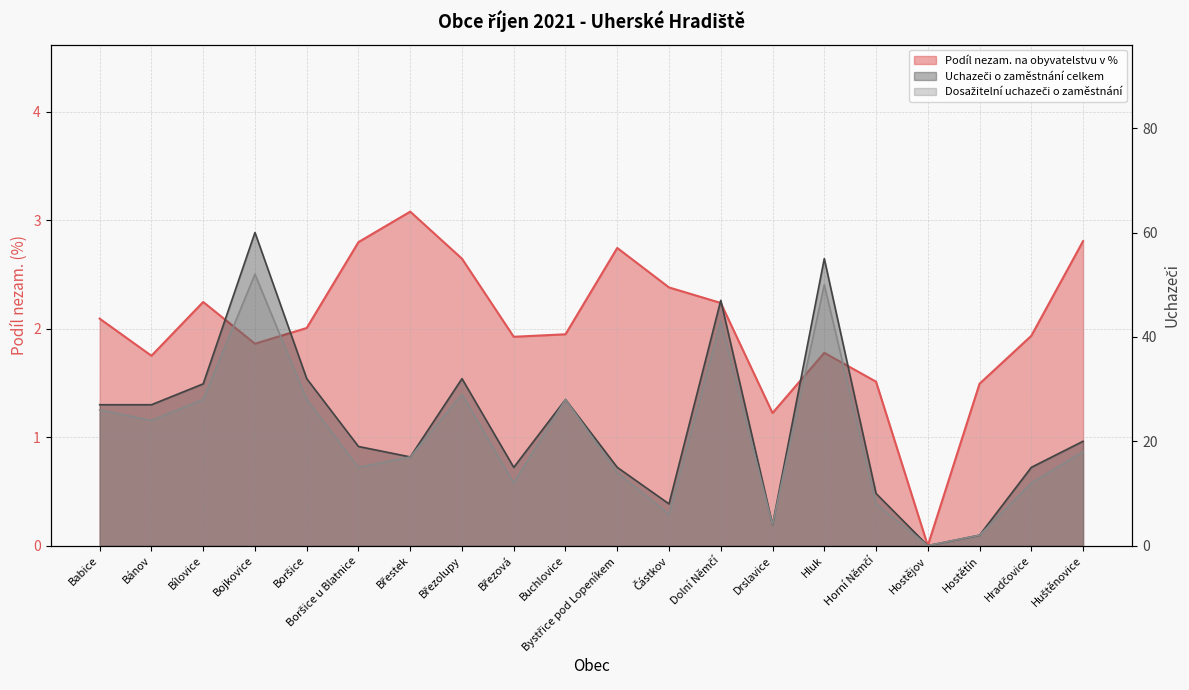

What is the approximate value of Dosažitelní uchazeči o zaměstnání at Buchlovice?

28.0